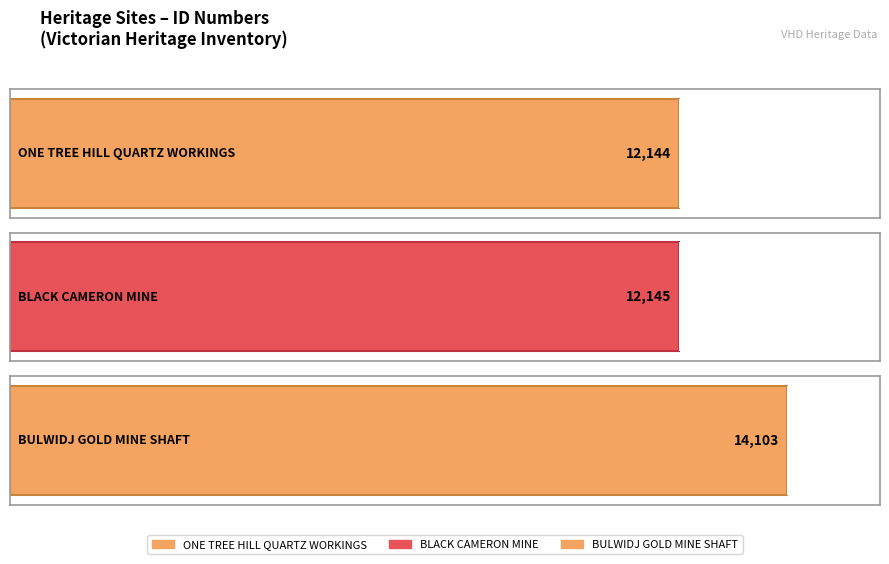

What is the value of the 2nd bar from the left?

12145